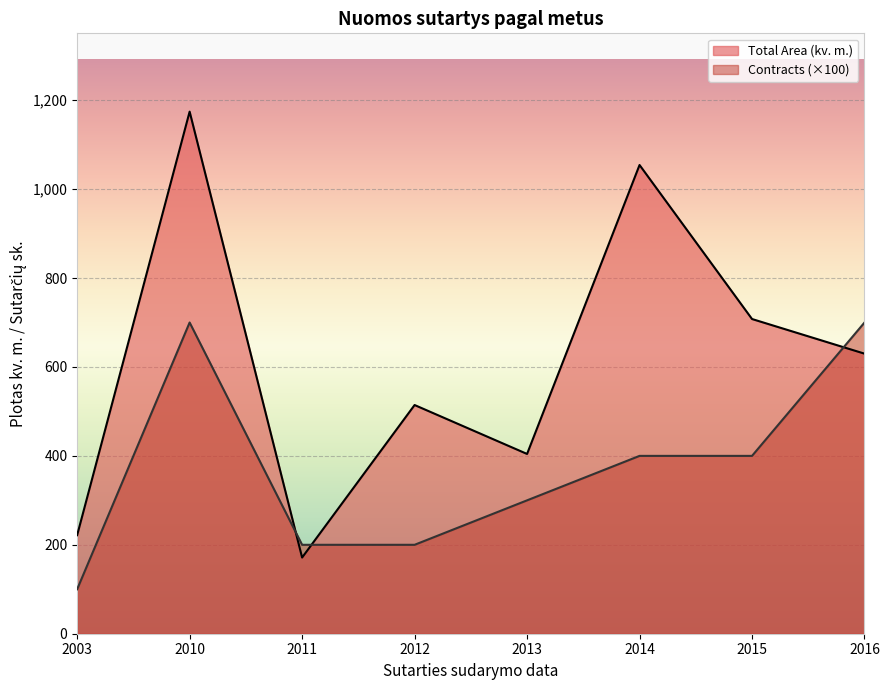

Which series has the widest spread of values?

Total Area (kv. m.)